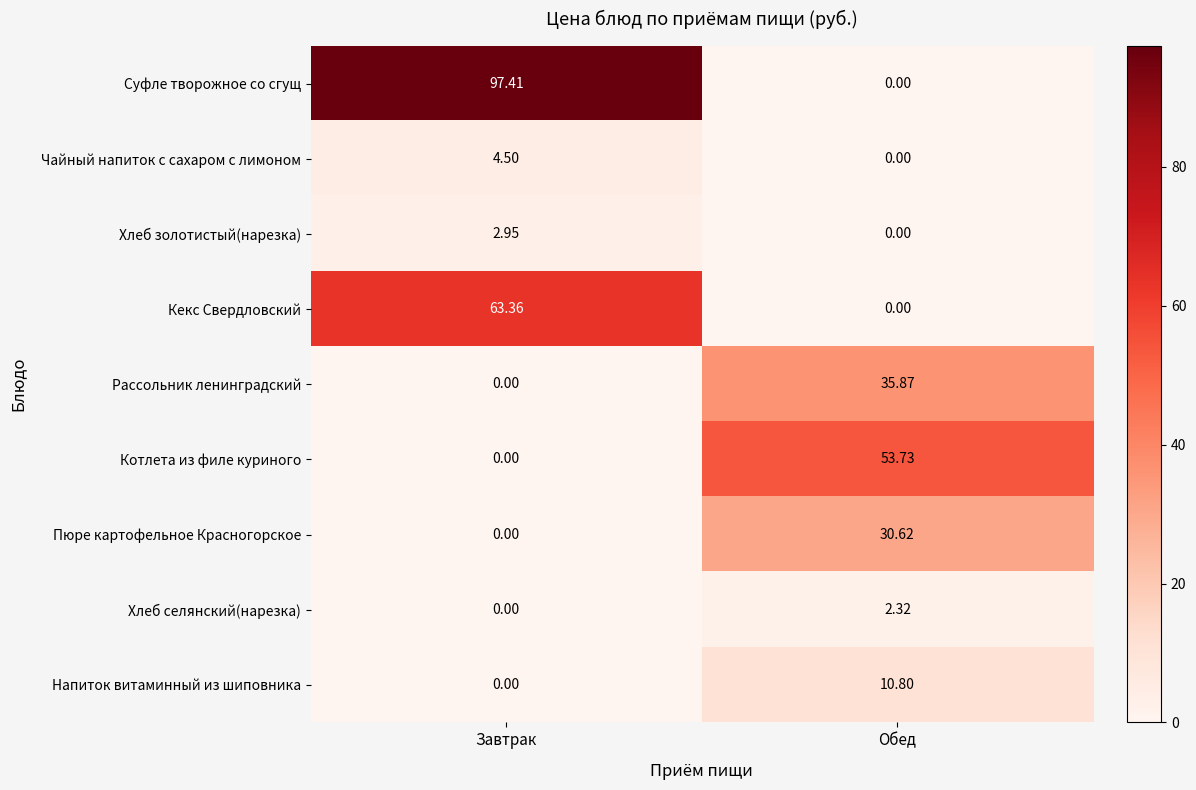

List the series in order of their peak value, lowest first.

Хлеб селянский(нарезка), Хлеб золотистый(нарезка), Чайный напиток с сахаром с лимоном, Напиток витаминный из шиповника, Пюре картофельное Красногорское, Рассольник ленинградский, Котлета из филе куриного, Кекс Свердловский, Суфле творожное со сгущ